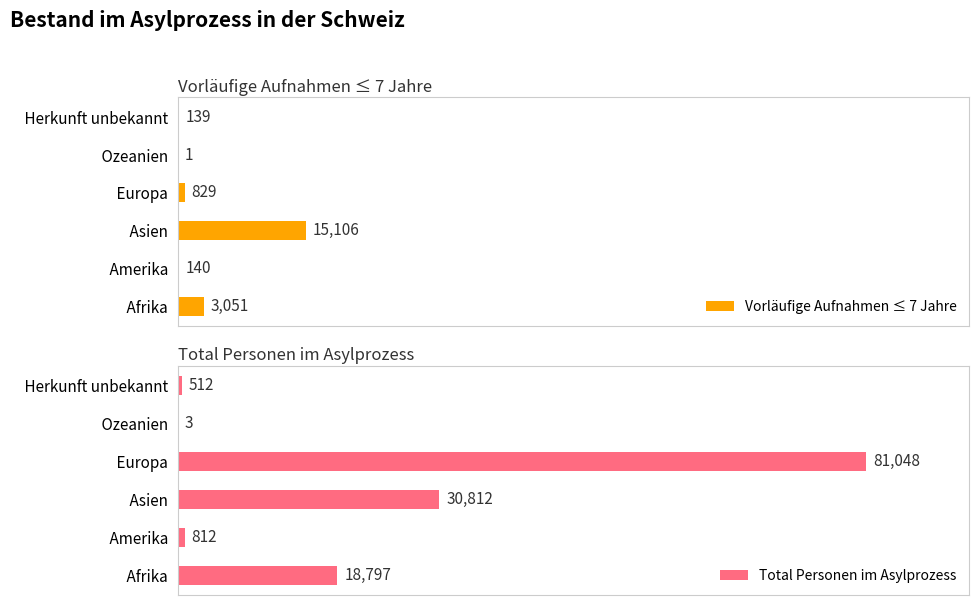

At which label does Total Personen im Asylprozess reach its peak?

    Europa